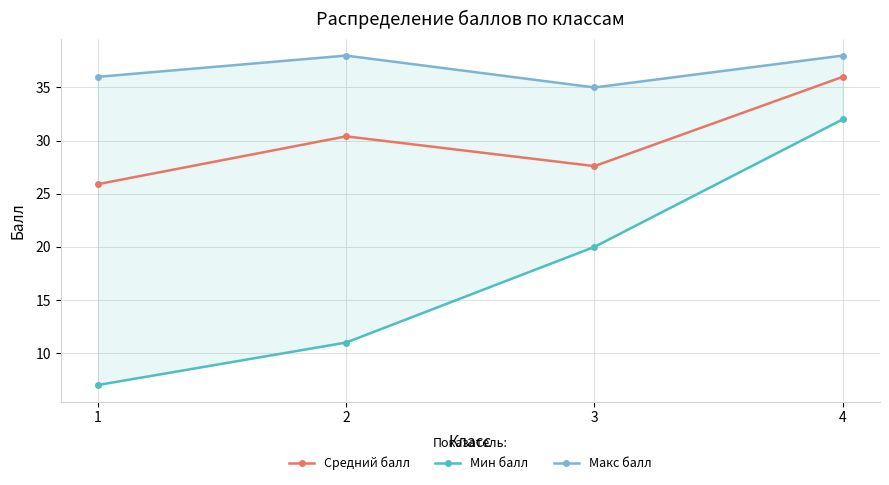

Is this an area chart (filled region under the line)?

No